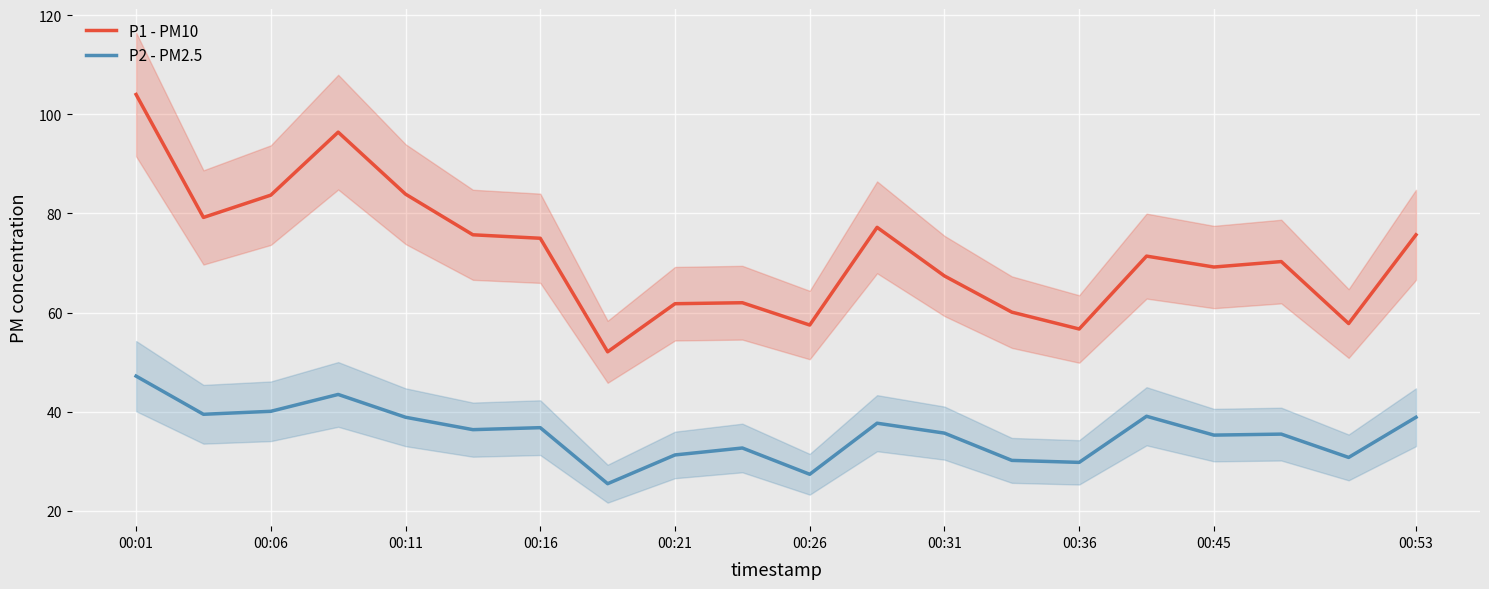

Is this an area chart (filled region under the line)?

No